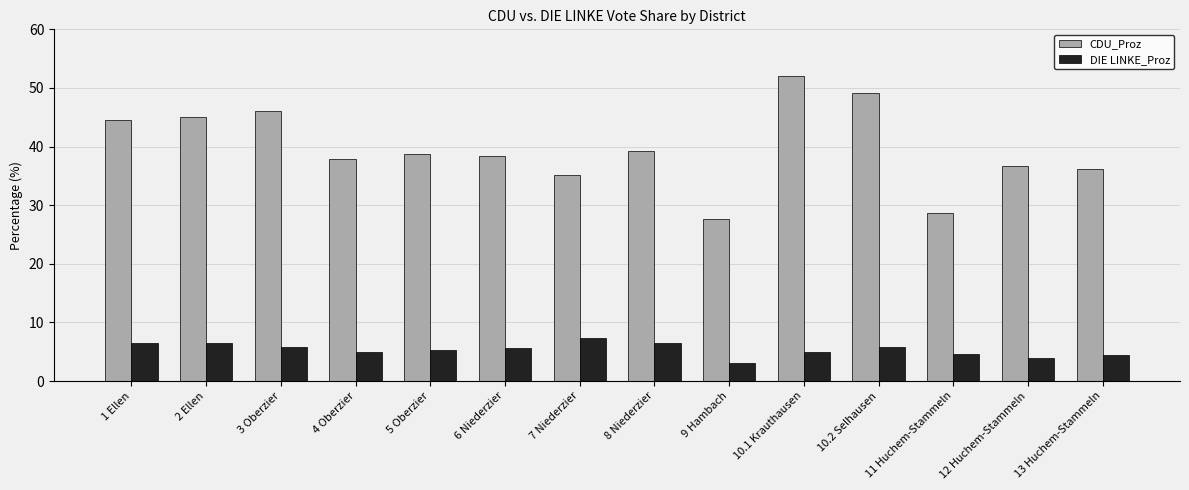

What is the label of the 8th bar from the right?

7 Niederzier